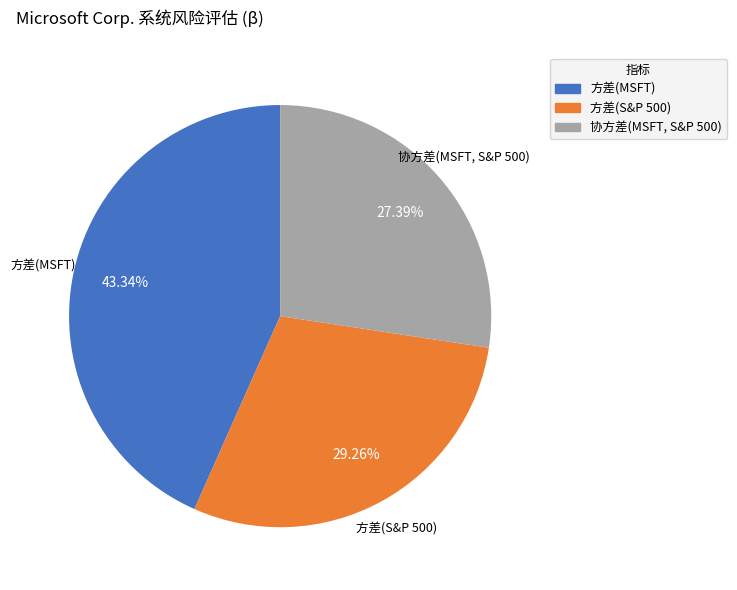

Rank the categories by value from highest to lowest.

方差(MSFT), 方差(S&P 500), 协方差(MSFT, S&P 500)